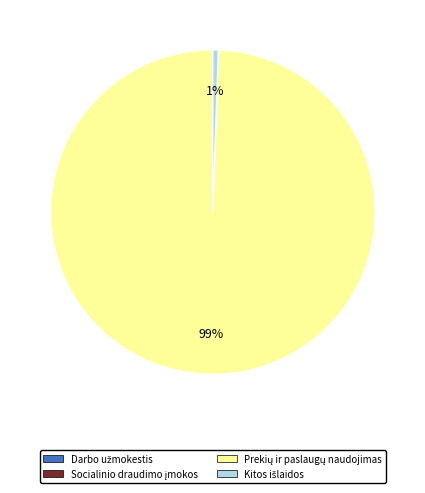

Is there any slice that represents more than half of the pie?

Yes